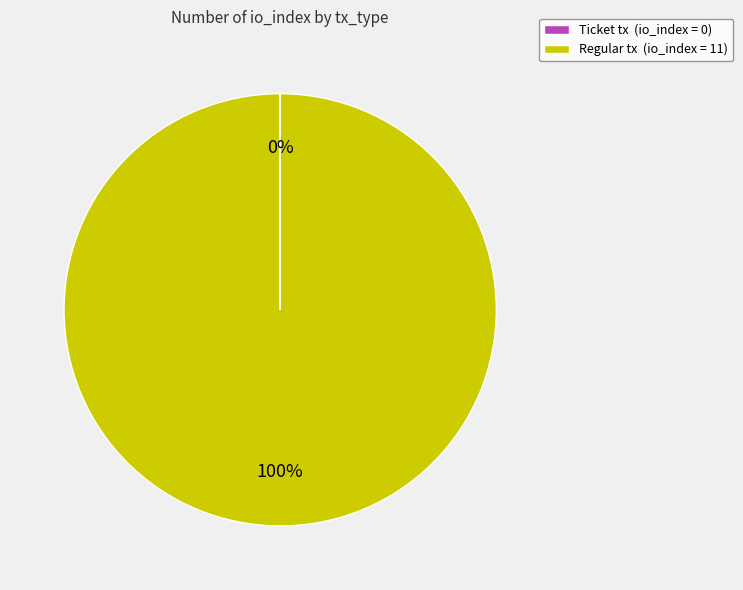

To the nearest percent, what is the difference between the largest and smallest slice percentages?

100%